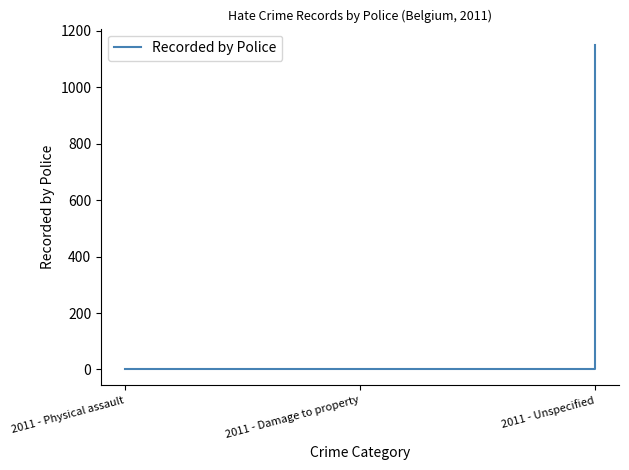

True or false: the data shows 1150 at 2011 - Unspecified.

True